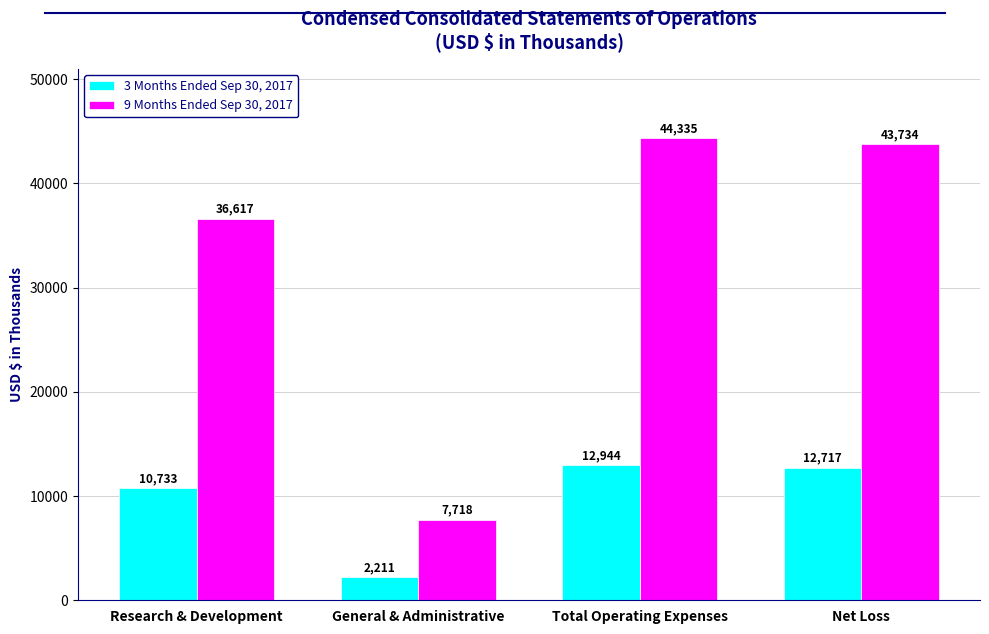

At which label is 9 Months Ended Sep 30, 2017 closest to 26026?

Research & Development